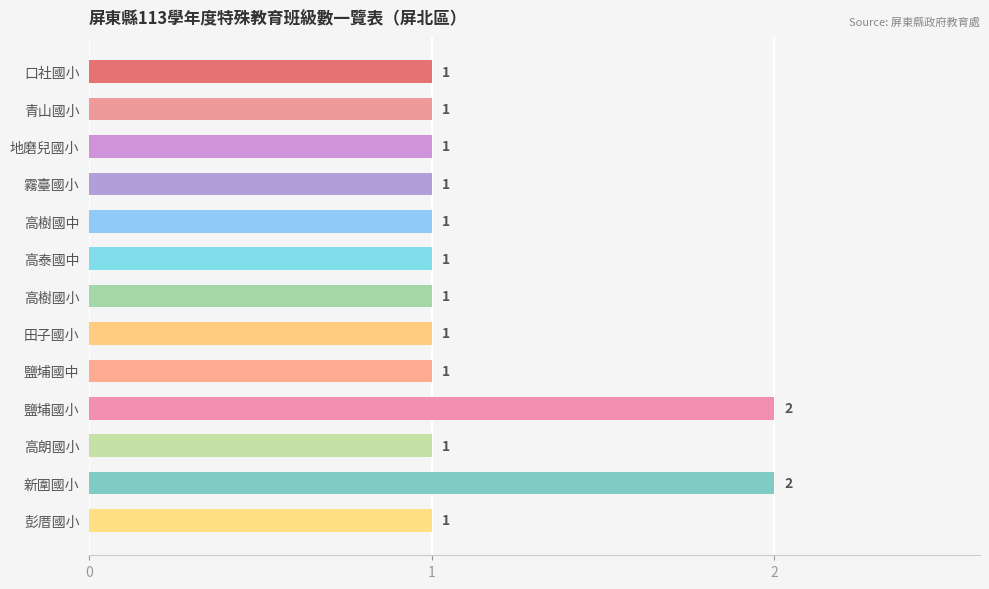

How many values are between 1 and 2?

13